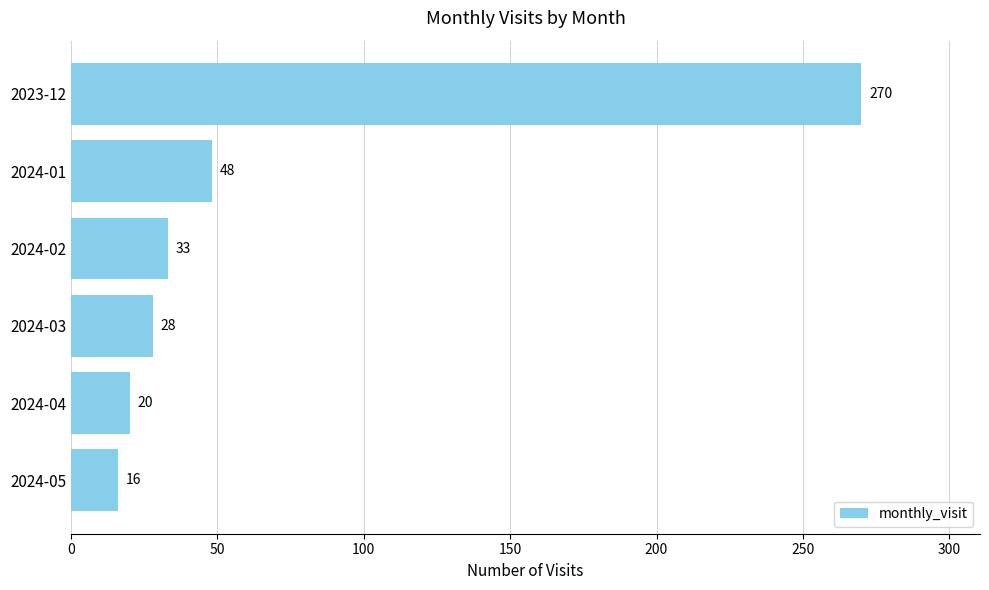

What is the difference between the maximum and minimum values?

254